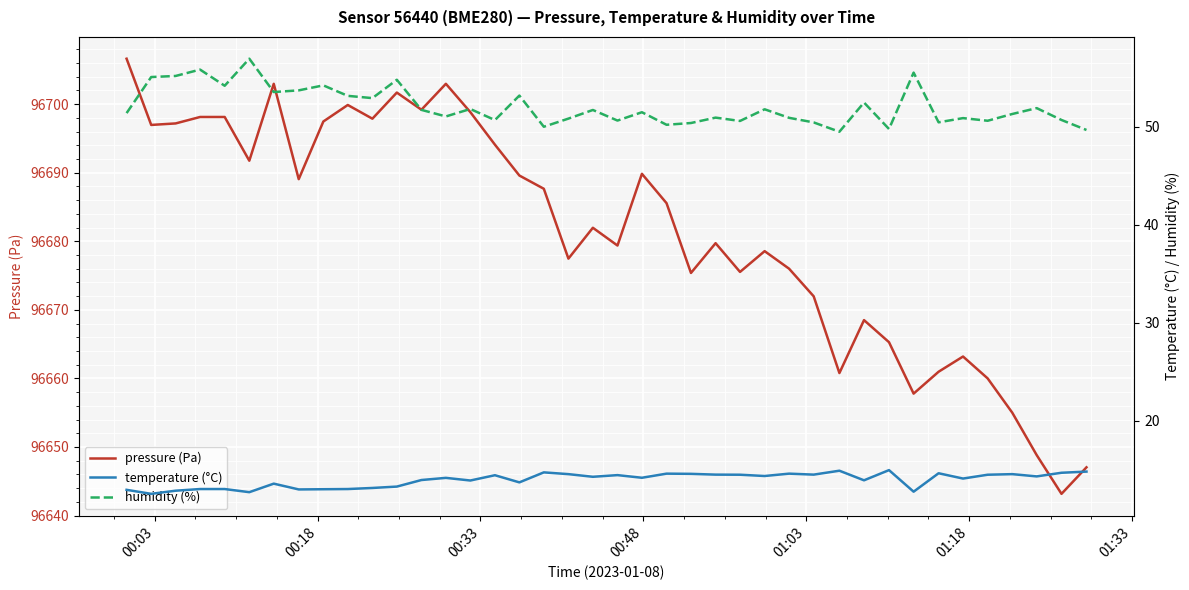

What is the highest value of the pressure (Pa) series?

96706.6